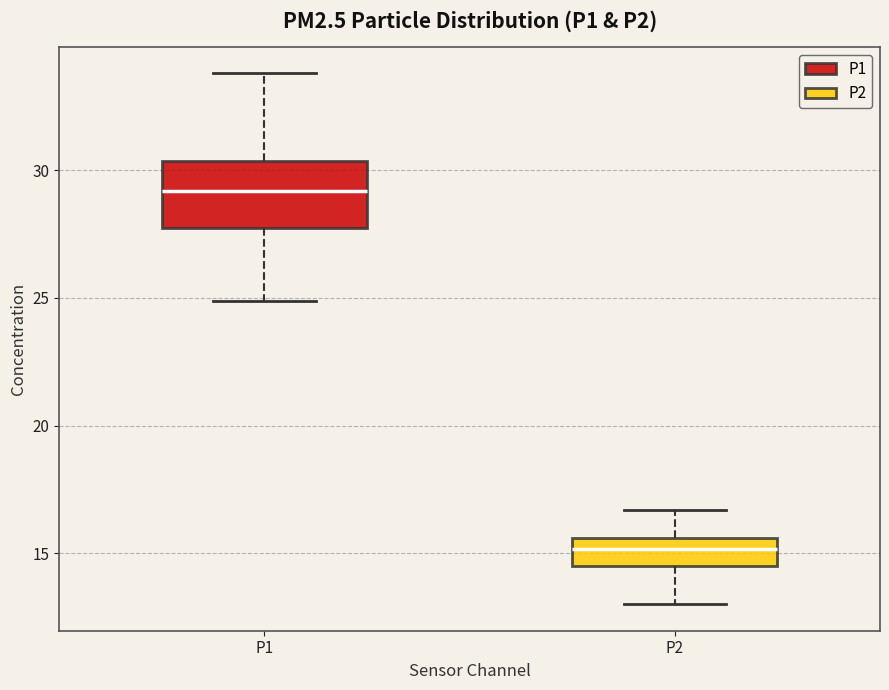

Reading left to right, read every box against the y-axis: the position of its median line, the range the box covers, and the ends of its whiskers. The values are not printed on the chart, so give them approximately, as read against the axis.

P1: median 29.0, box 28.0 to 30.5, whiskers 25.0 to 34.0
P2: median 15.0, box 14.5 to 15.5, whiskers 13.0 to 16.5